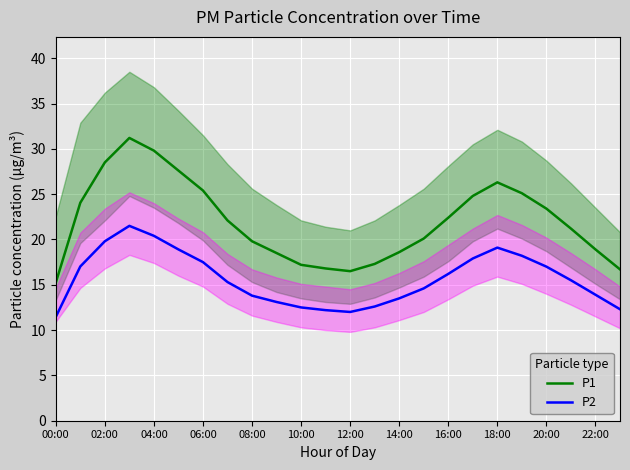

How many series are shown in this chart?

2